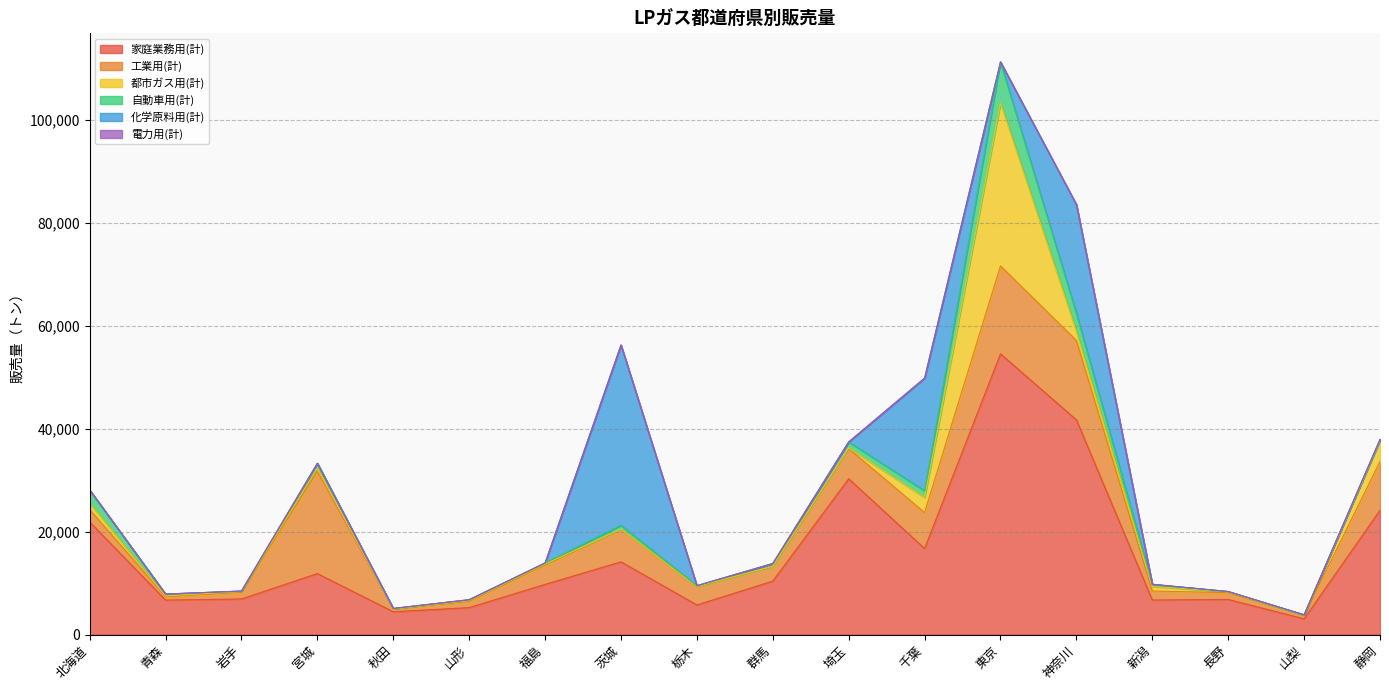

What is the label of the 3rd point from the right?

長野